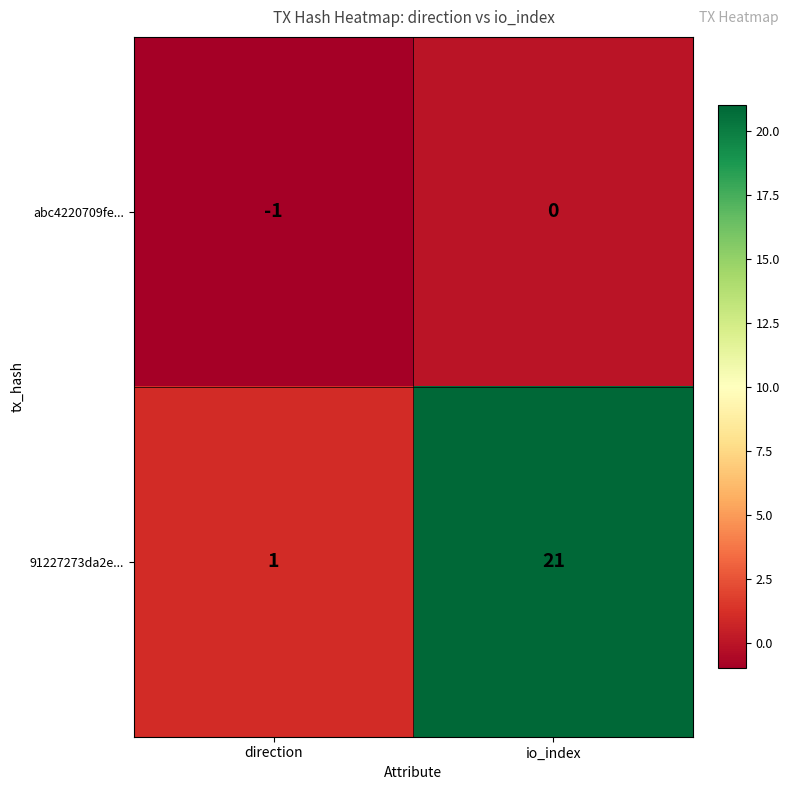

What is the spread (max minus min) of values at direction?

2